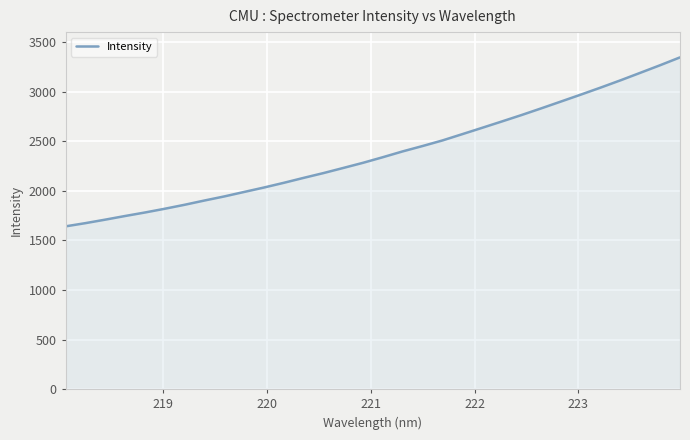

True or false: there are more than 1 points higher than both neighbors.

False